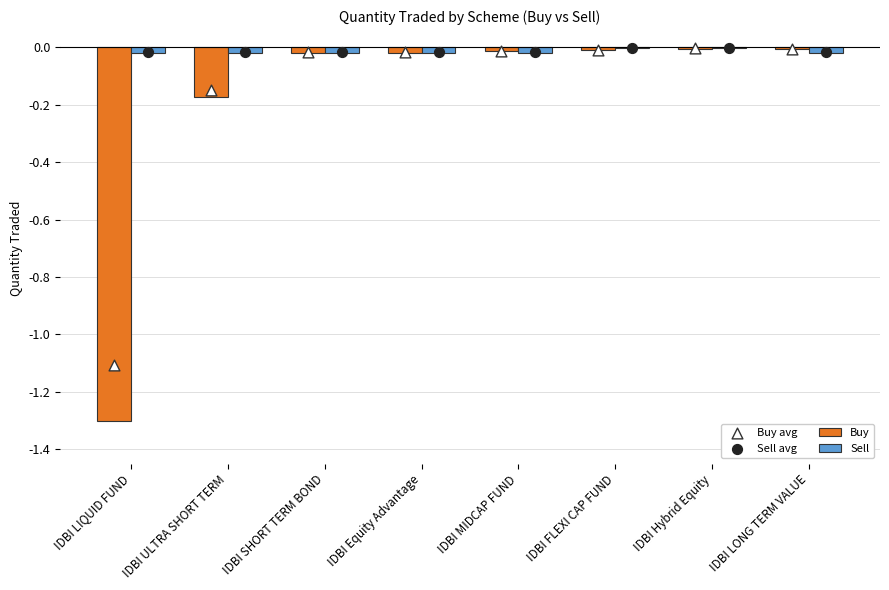

Is the value of Buy avg at IDBI LONG TERM VALUE greater than the value of Sell avg at IDBI ULTRA SHORT TERM?

Yes